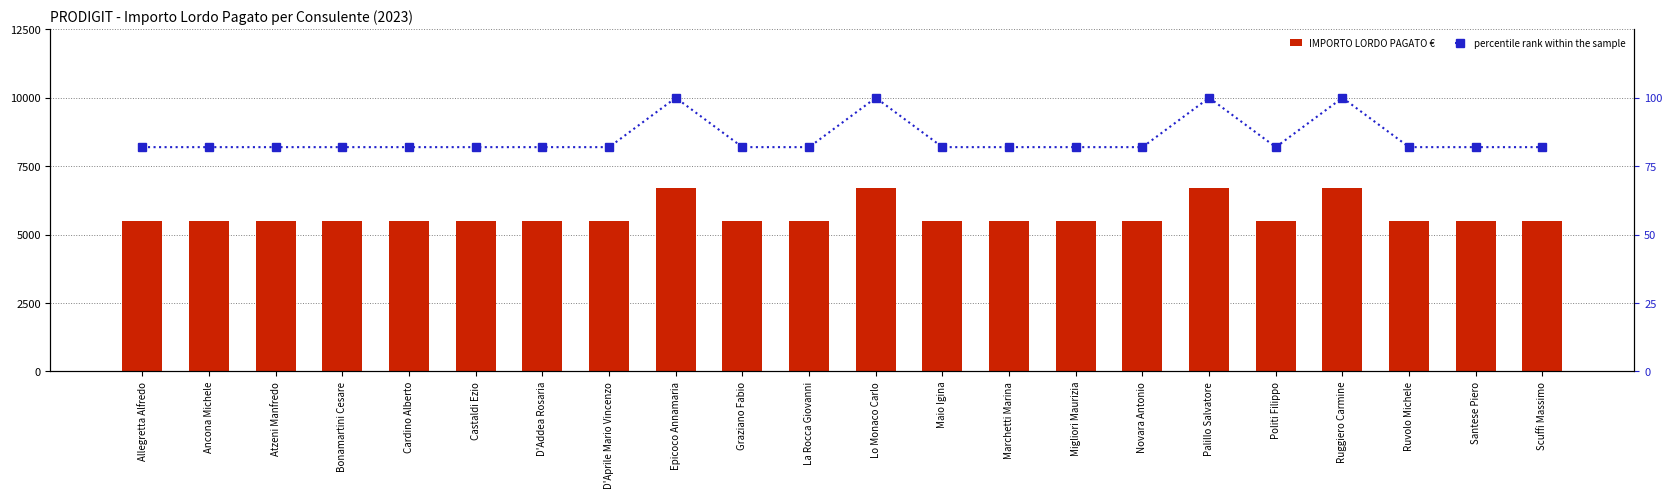

Rank the series by their maximum value, from highest to lowest.

IMPORTO LORDO PAGATO €, percentile rank within the sample